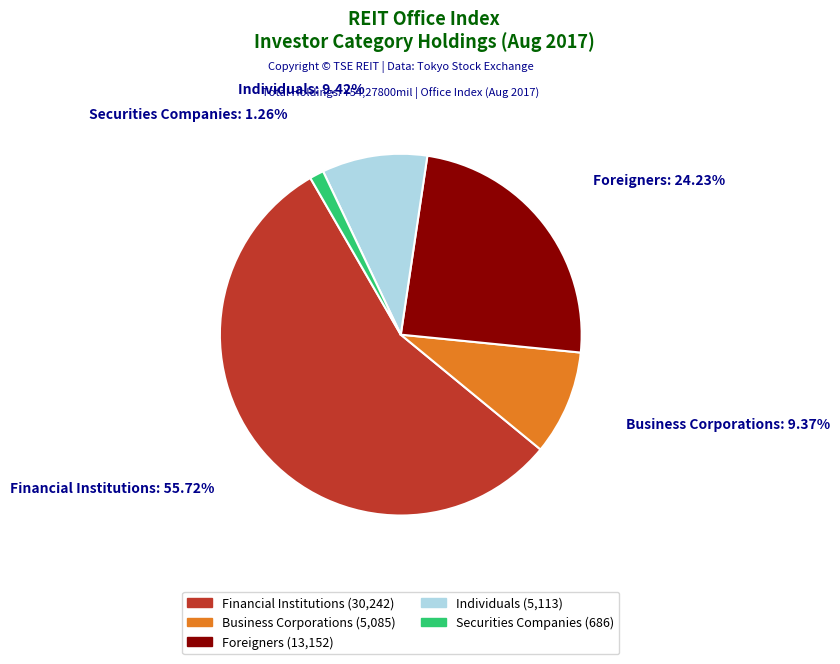

To the nearest percent, what is the difference between the largest and smallest slice percentages?

54%